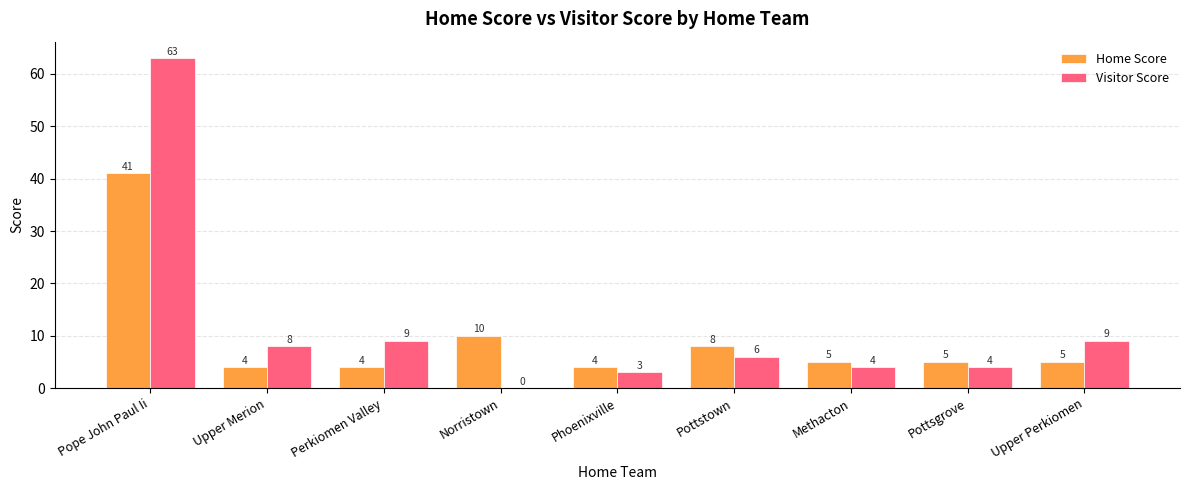

Reading right to left, list all the values displayed in this chart.

Home Score: 5	5	5	8	4	10	4	4	41
Visitor Score: 9	4	4	6	3	0	9	8	63